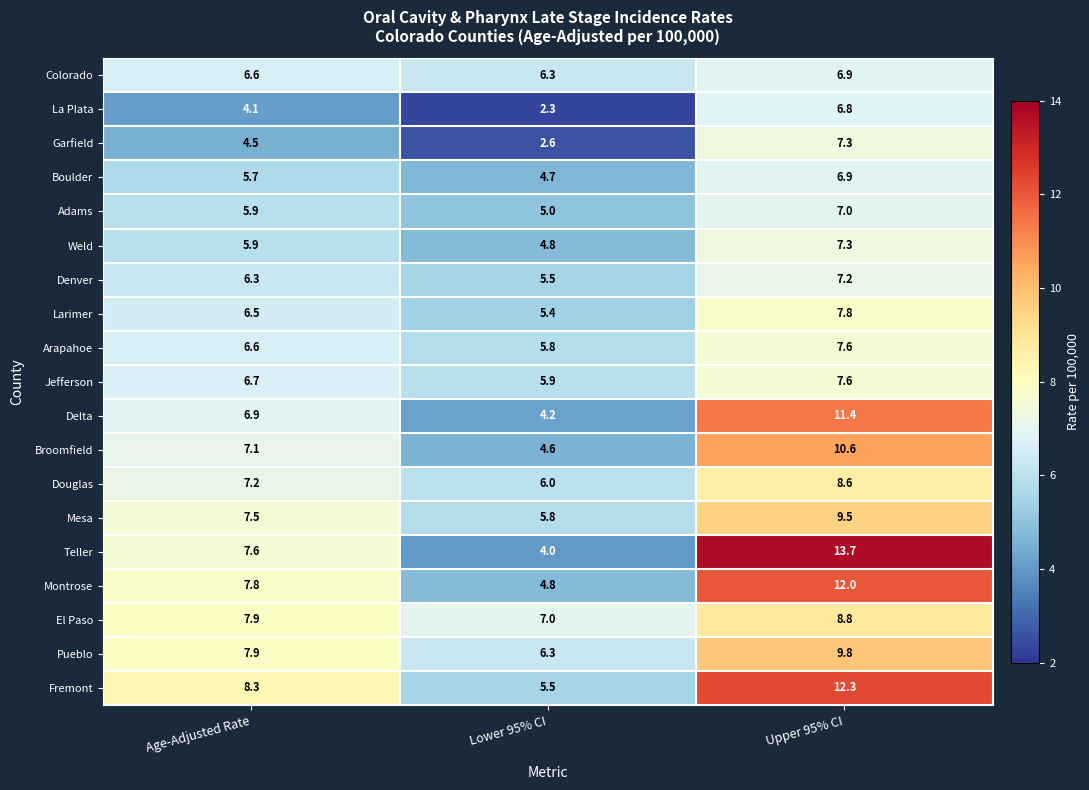

Which label corresponds to the largest value in the chart?

Upper 95% CI